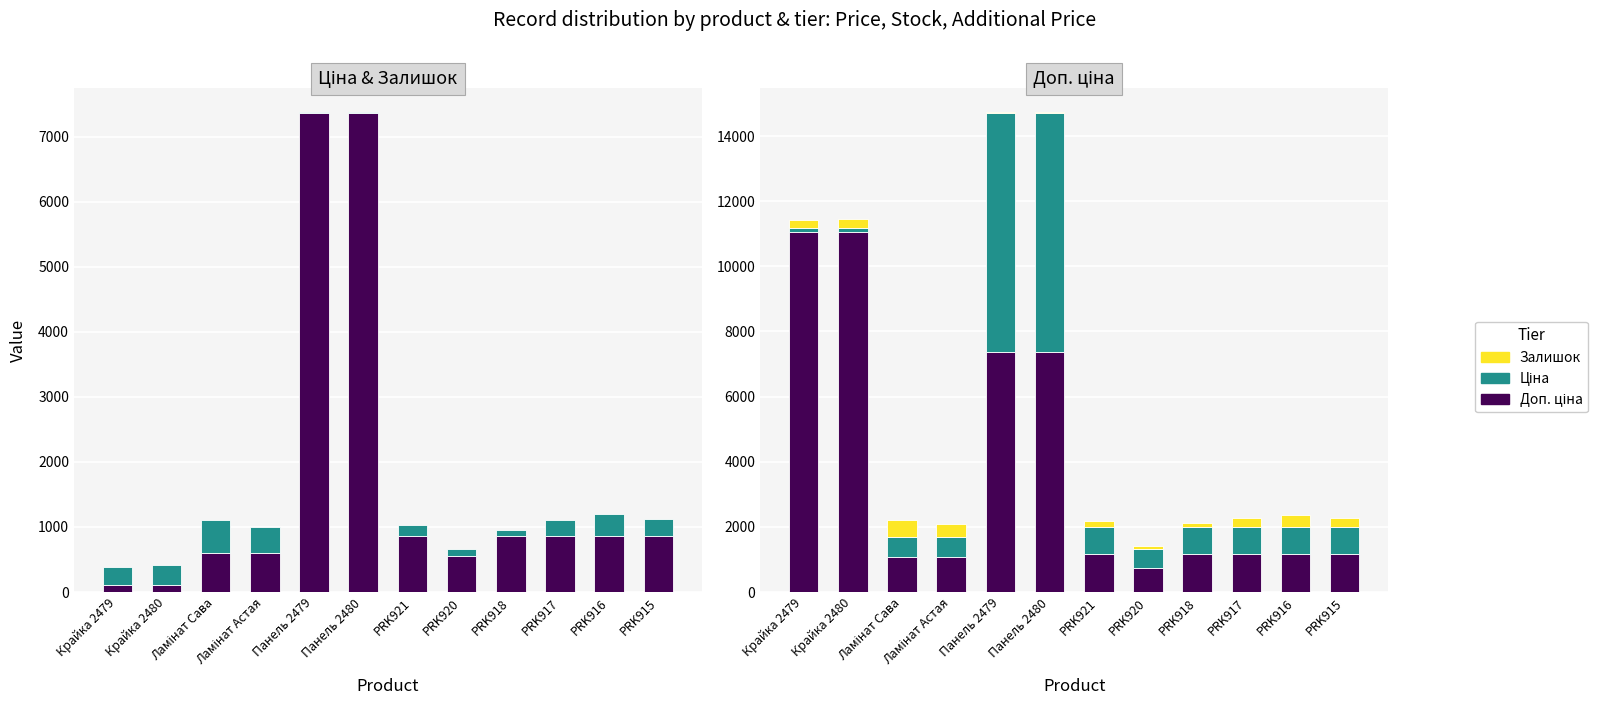

What is the difference between the maximum and minimum values in the Ціна series?

7249.7